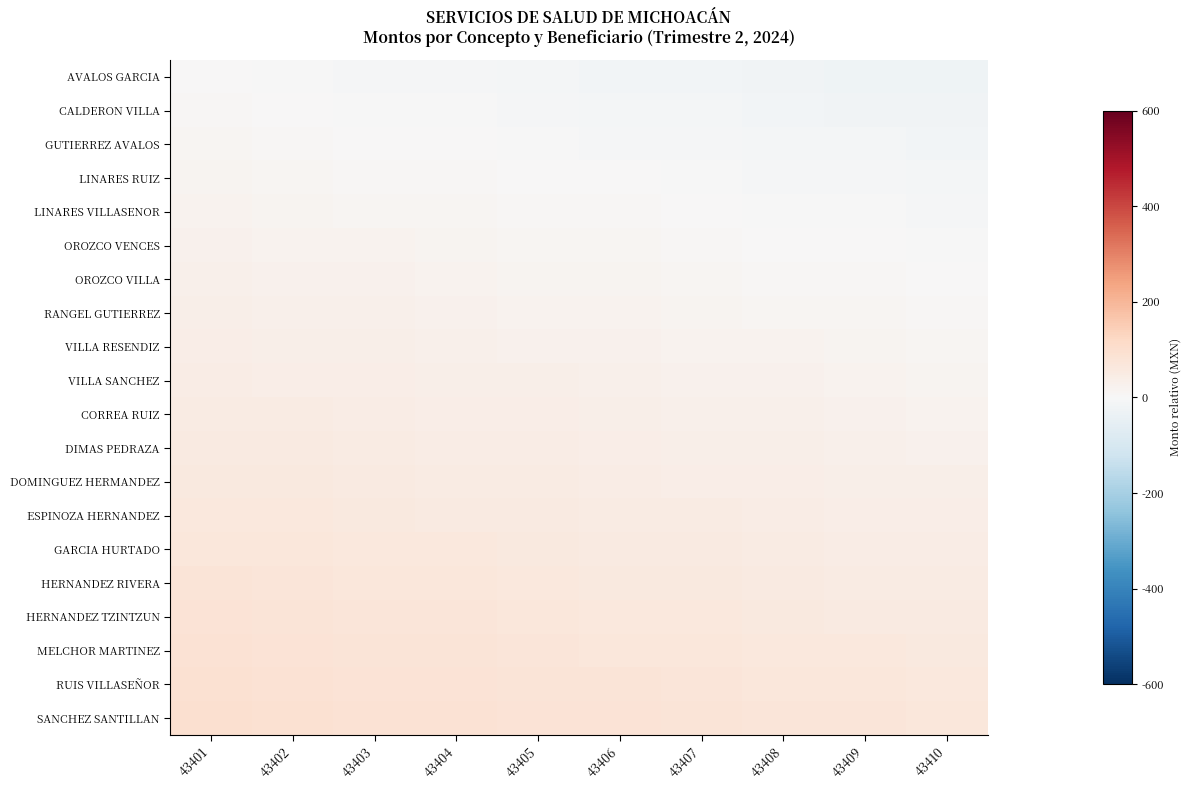

Which category has the lowest value across all series?

43410